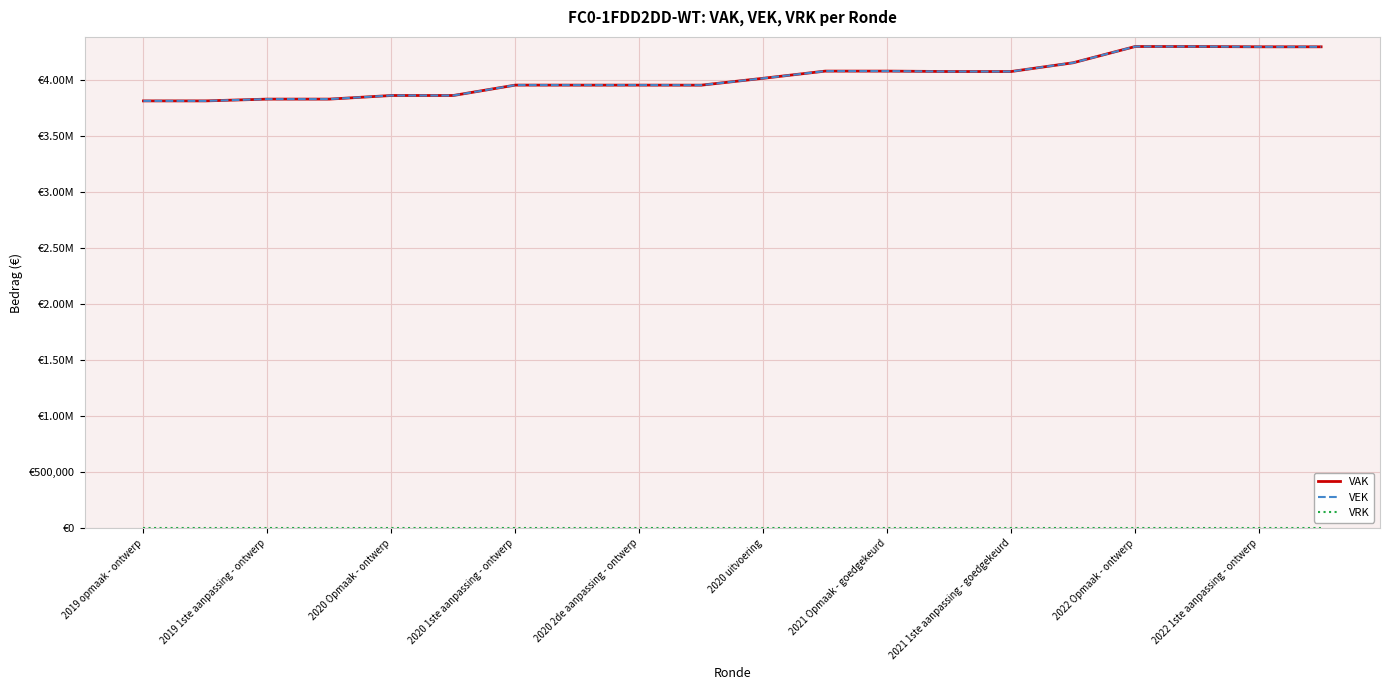

At which label is VRK closest to 0?

2019 opmaak - ontwerp